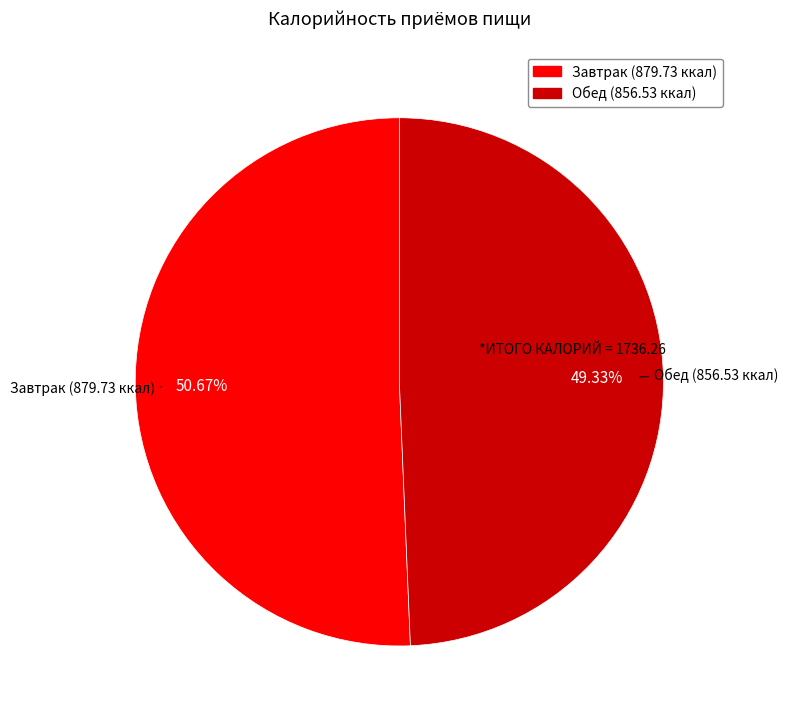

Rank the categories by value from lowest to highest.

Обед, Завтрак